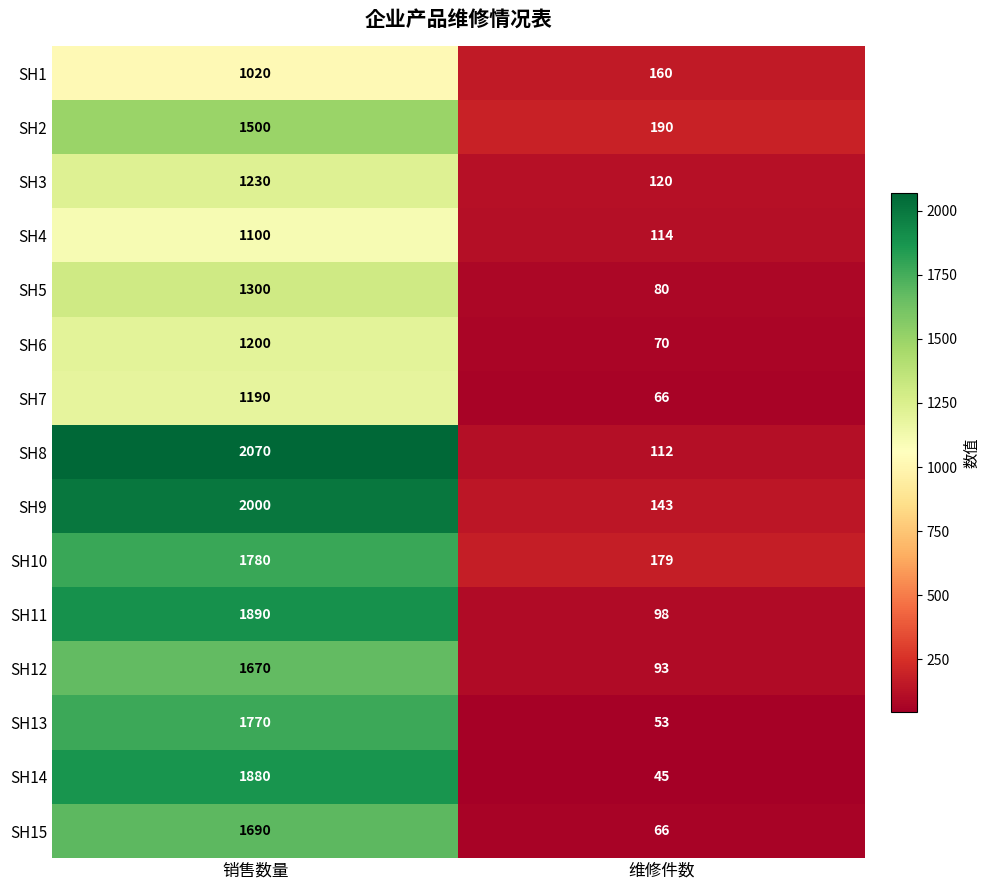

What is the difference between the highest and lowest values at 维修件数?

145